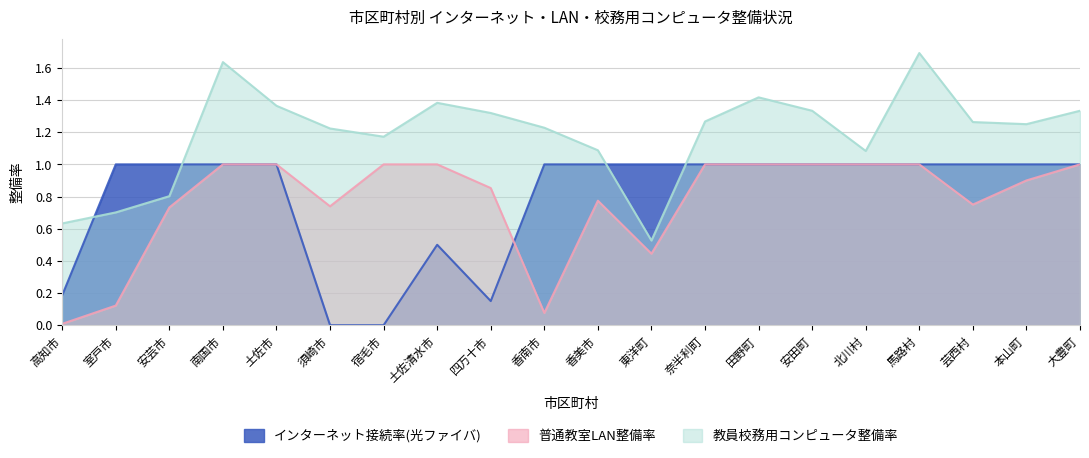

At which category does the chart reach its peak across all series?

馬路村